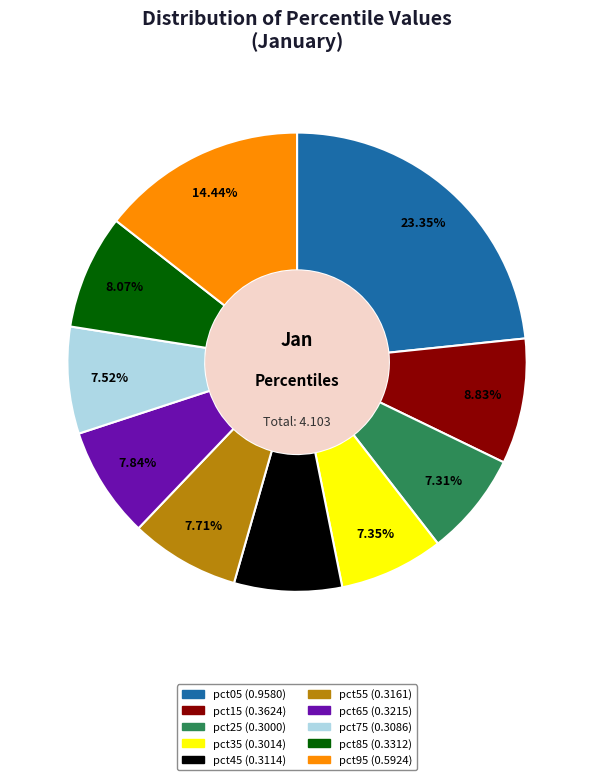

True or false: pct55 accounts for 14% of the total.

False